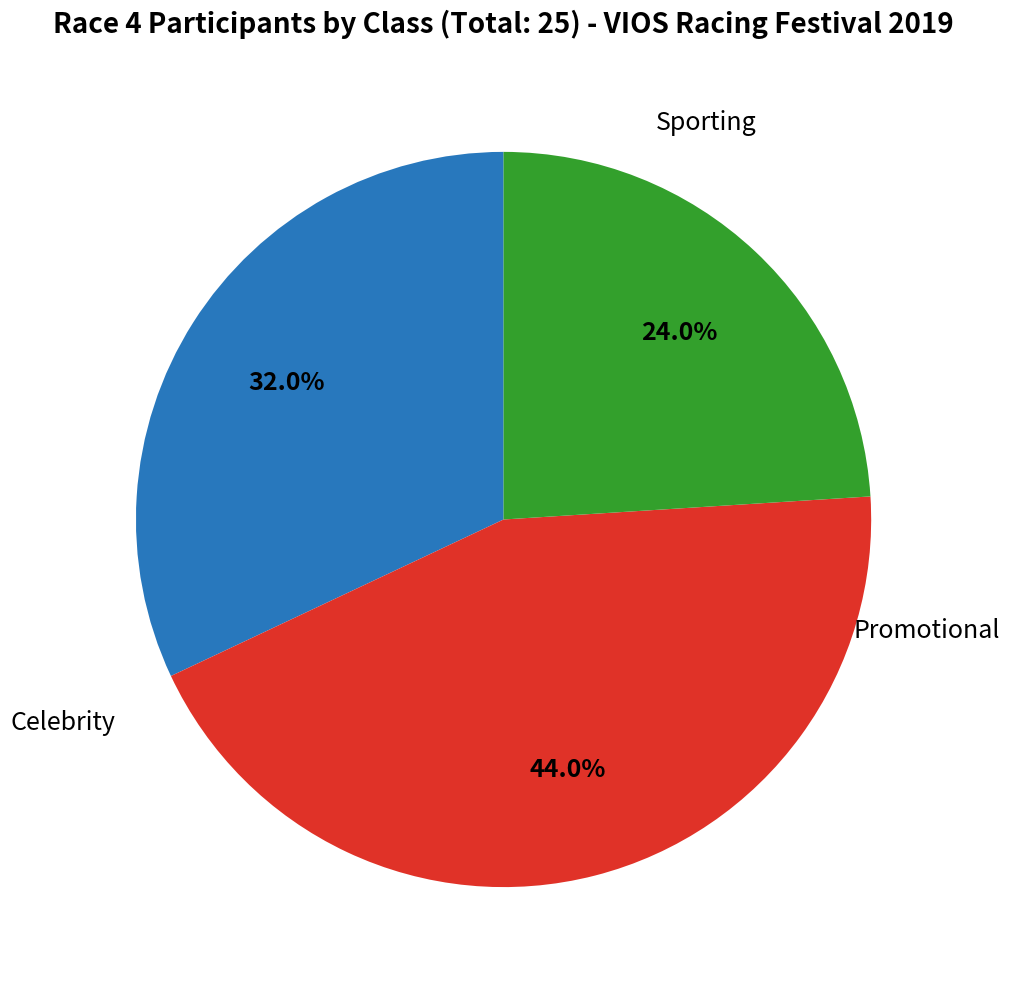

To the nearest percent, what is the average slice percentage?

33%